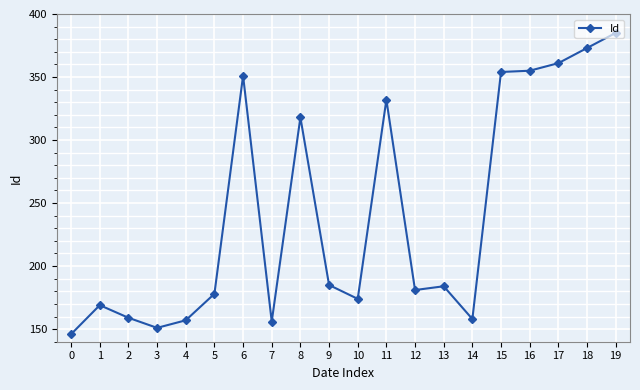

At which label does the data first exceed 184?

6